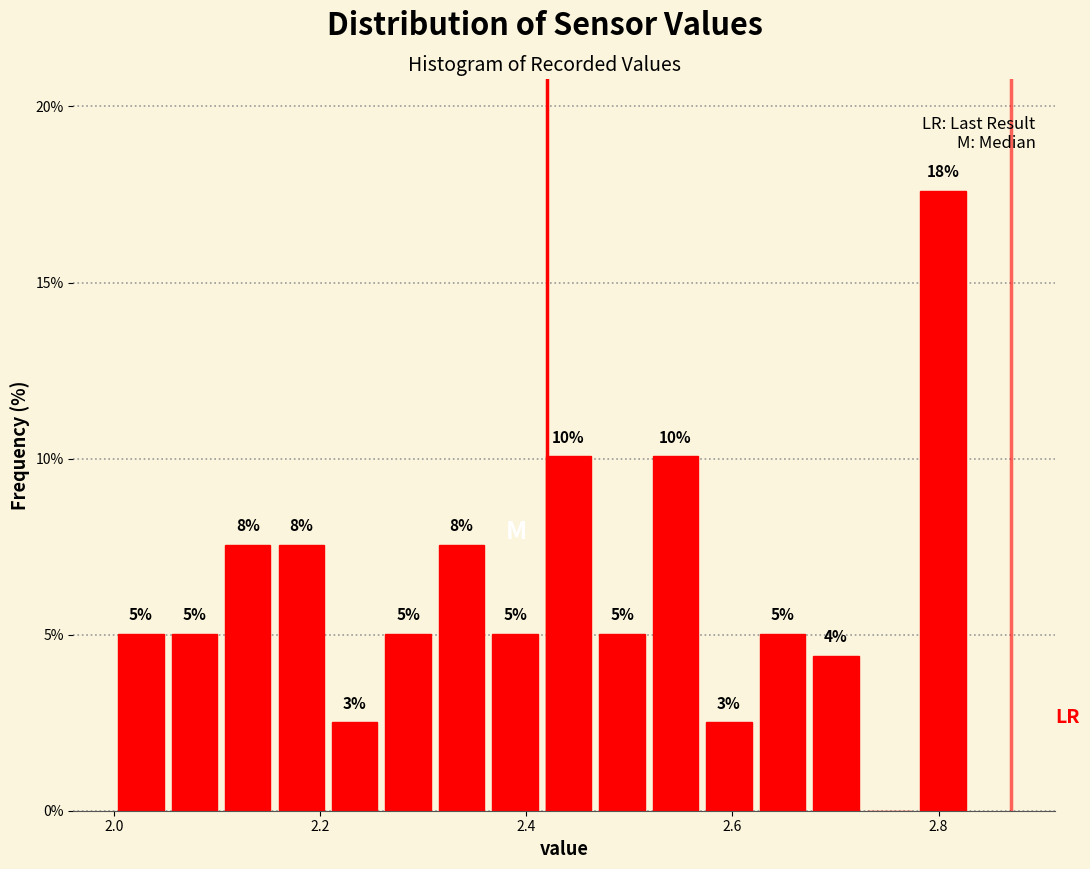

Read against the x-axis, roughly where is the centre of the tallest bar?

2.80